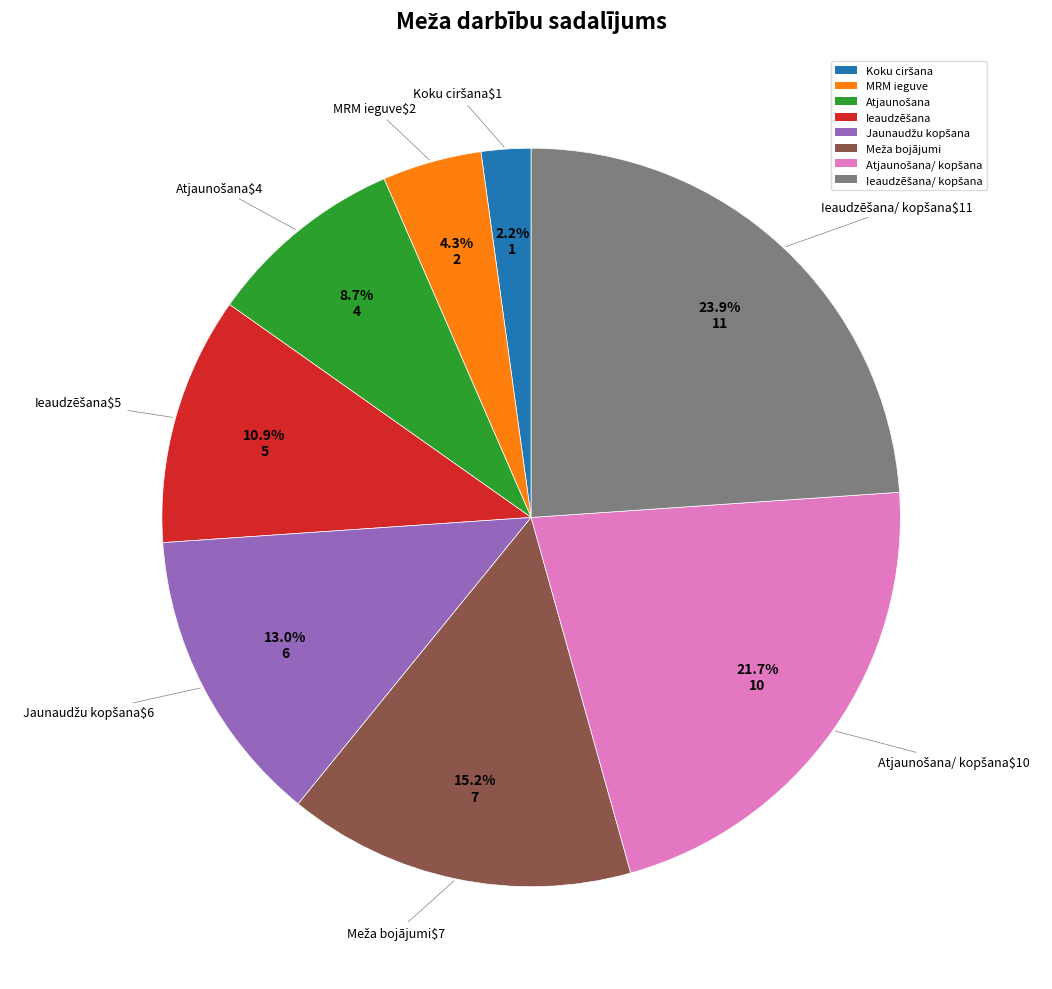

What percentage is NOT represented by MRM ieguve?

95.7%